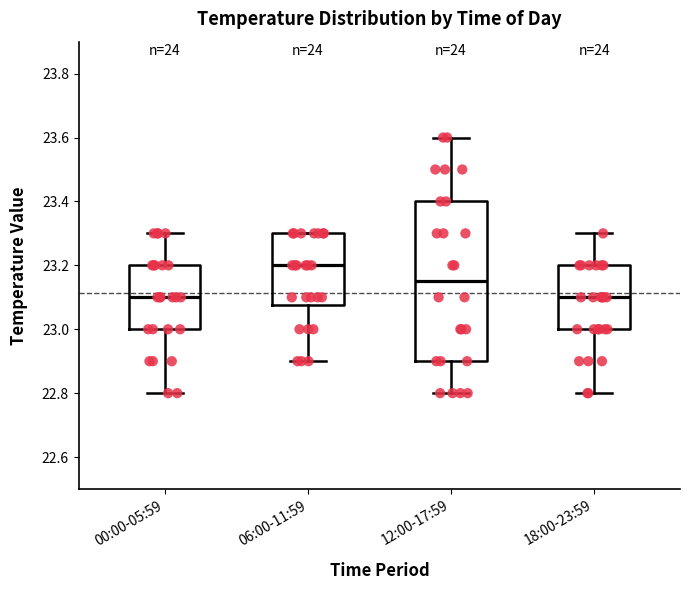

Reading left to right, read every box against the y-axis: the position of its median line, the range the box covers, and the ends of its whiskers. The values are not printed on the chart, so give them approximately, as read against the axis.

00:00-05:59: median 23.10, box 23.00 to 23.20, whiskers 22.80 to 23.30
06:00-11:59: median 23.20, box 23.08 to 23.30, whiskers 22.90 to 23.30
12:00-17:59: median 23.16, box 22.90 to 23.40, whiskers 22.80 to 23.60
18:00-23:59: median 23.10, box 23.00 to 23.20, whiskers 22.80 to 23.30